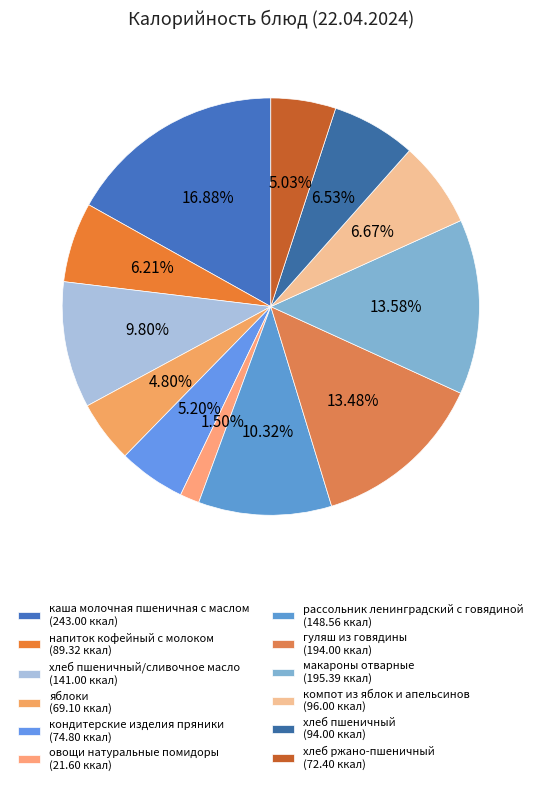

How many slices are in this pie chart?

12